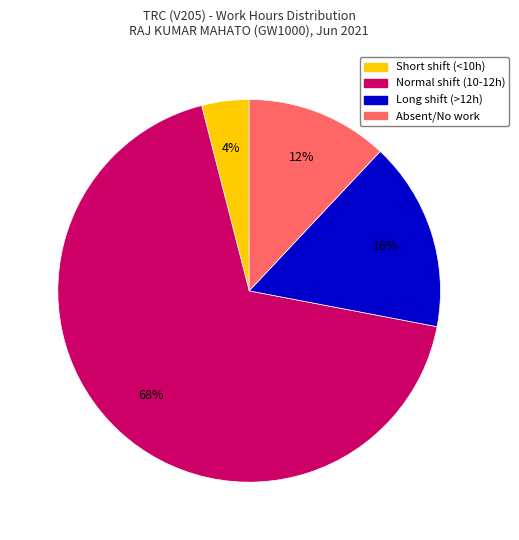

To the nearest percent, what is the average slice percentage?

25%